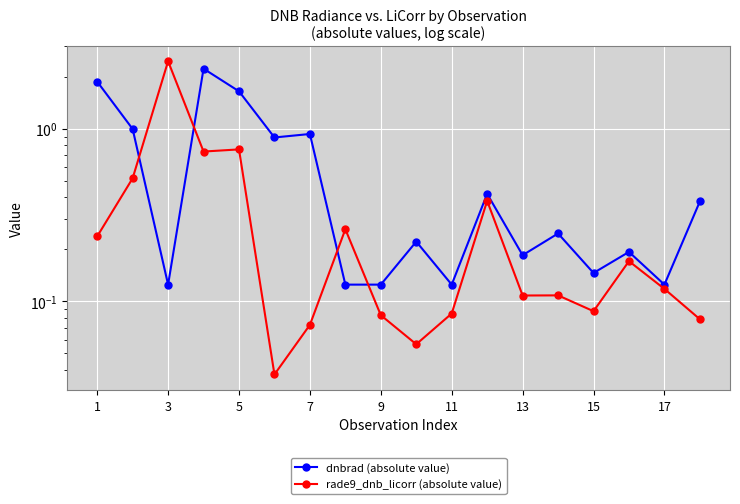

List the series in order of their peak value, highest first.

rade9_dnb_licorr (absolute value), dnbrad (absolute value)